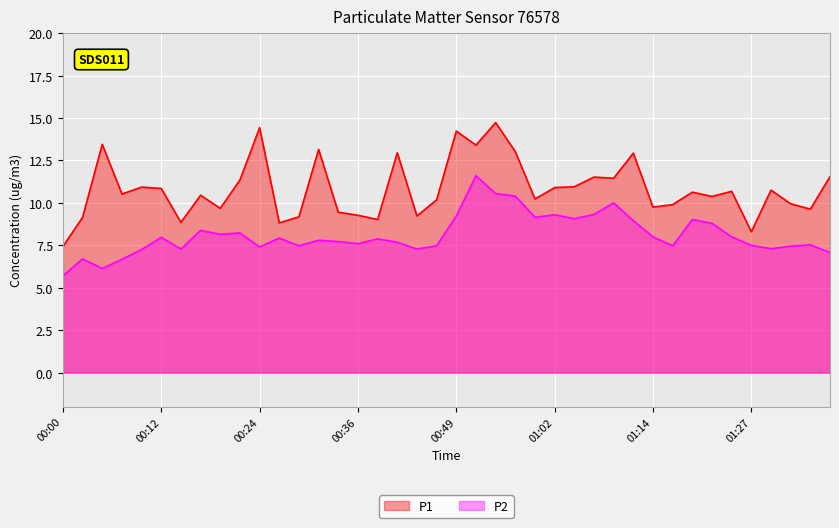

How many data points in P2 are less than 7?

4